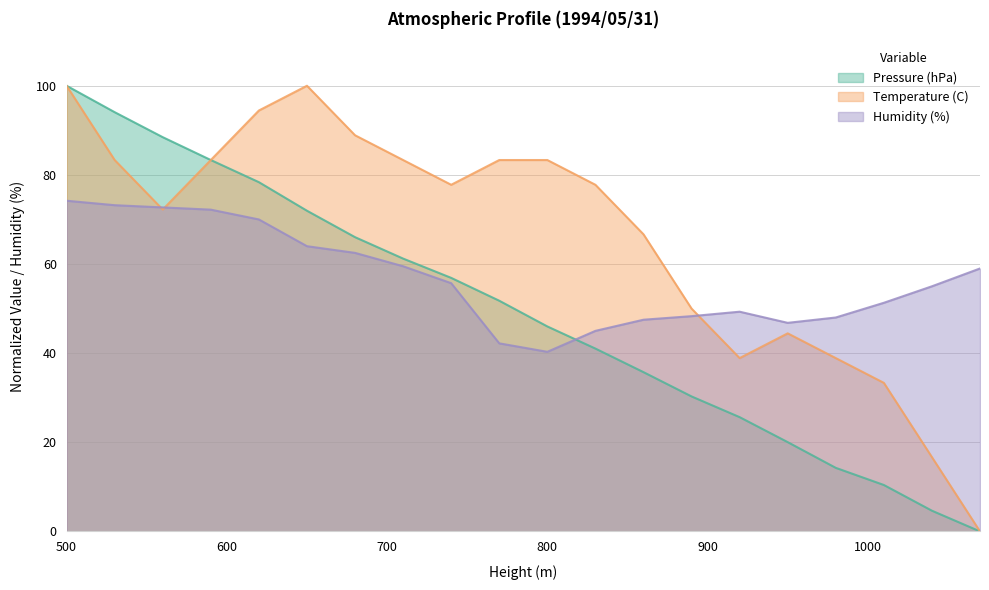

At which category does Humidity (%) reach its first local valley?

800